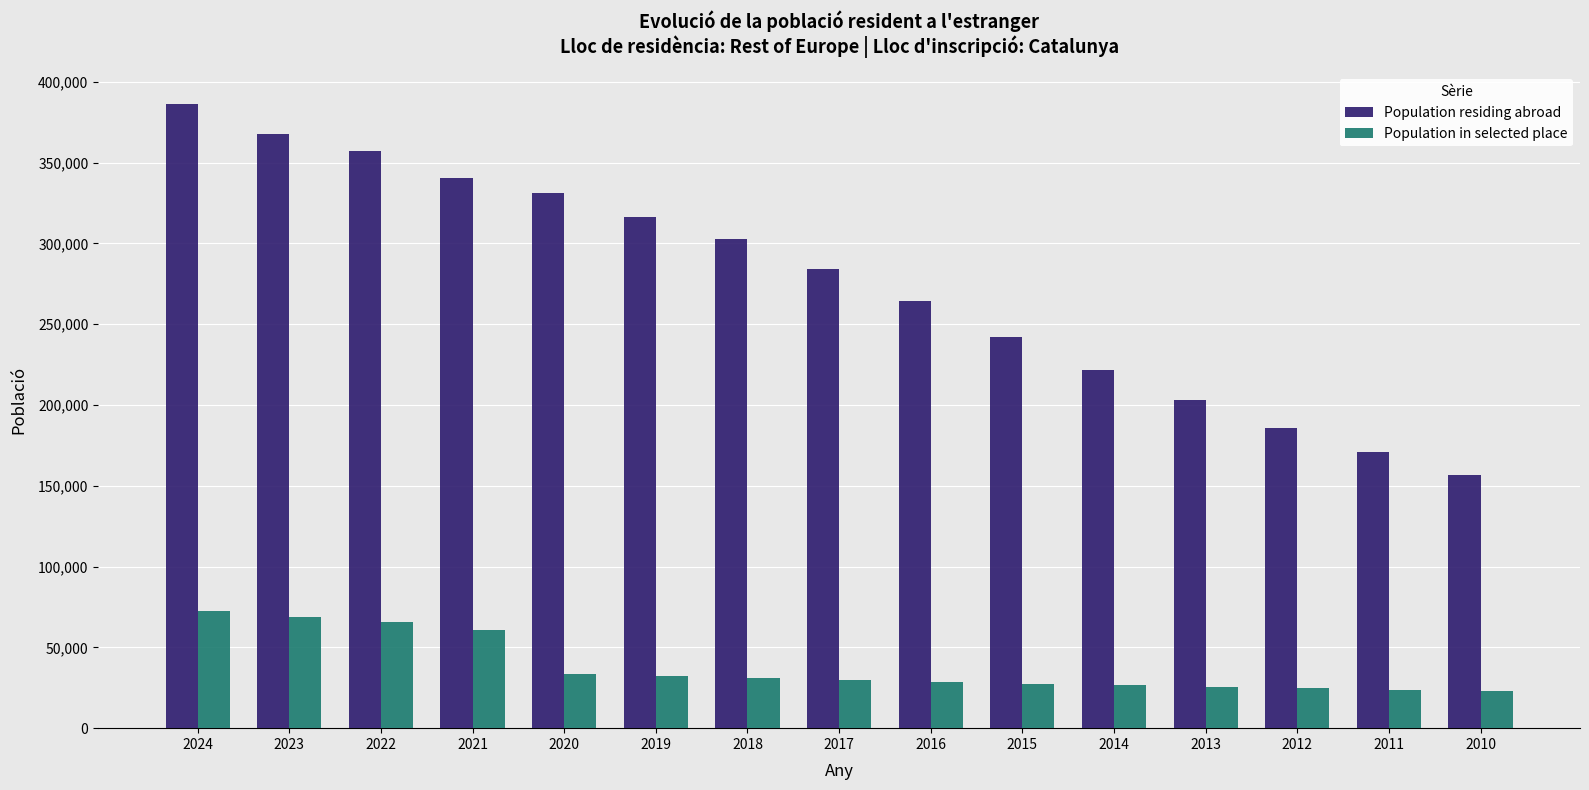

Are the bars horizontal?

No